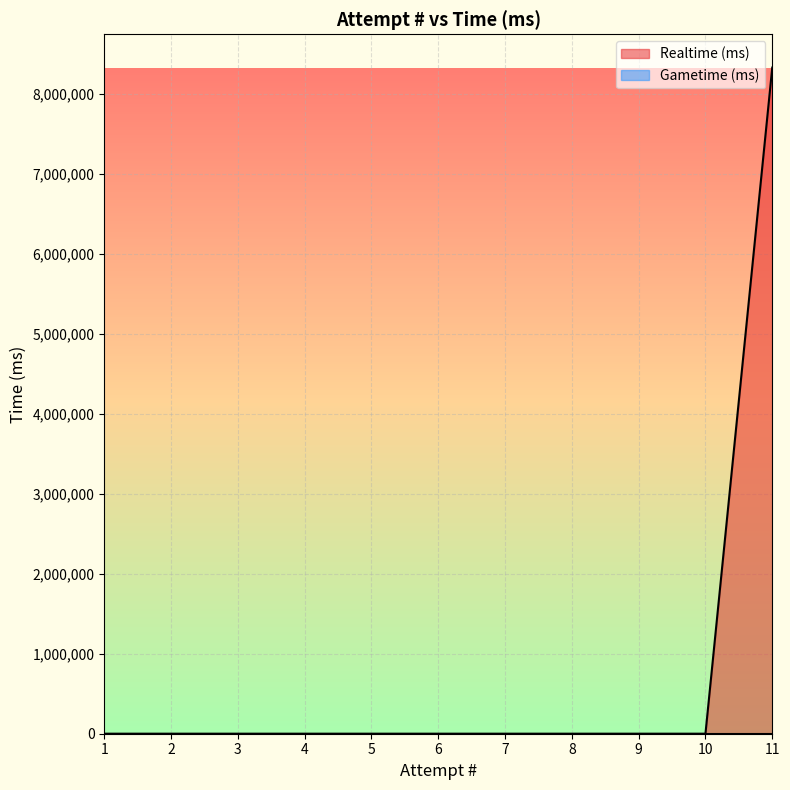

Which category has the highest value in the Gametime (ms) series?

11